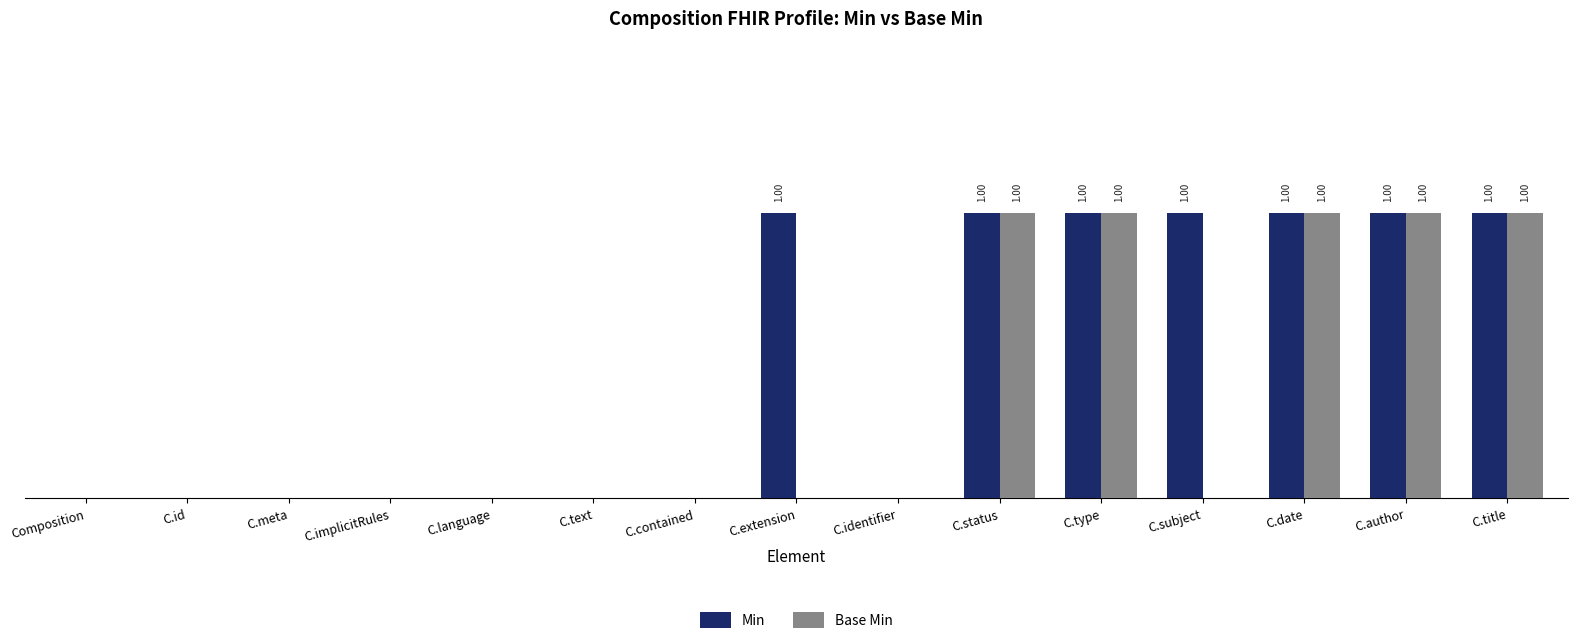

List the series in order of their peak value, lowest first.

Min, Base Min